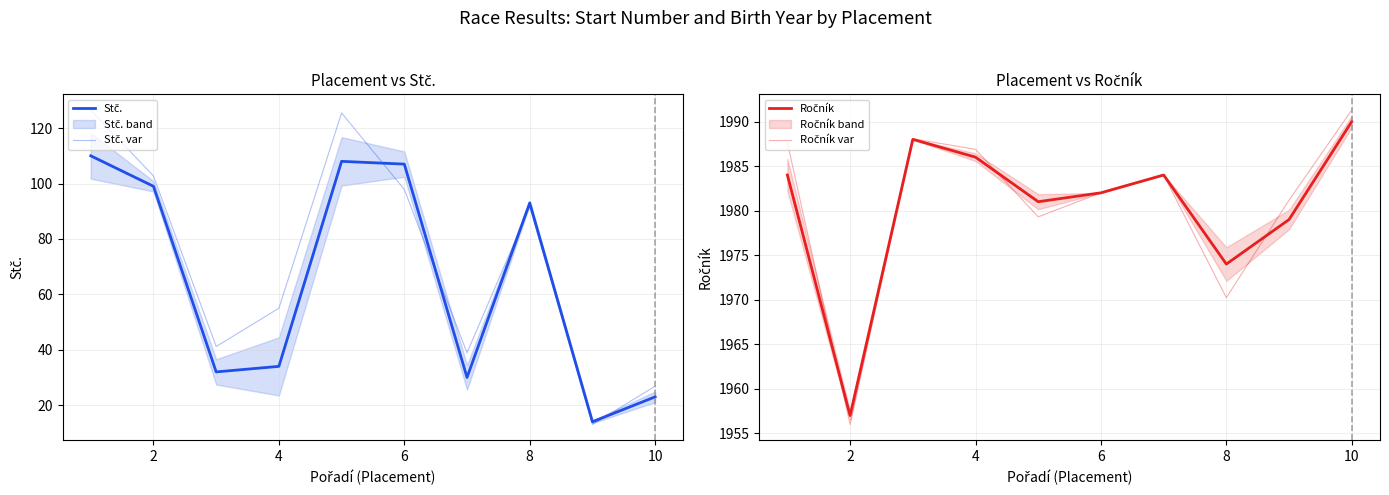

How many lines are shown in the chart?

4